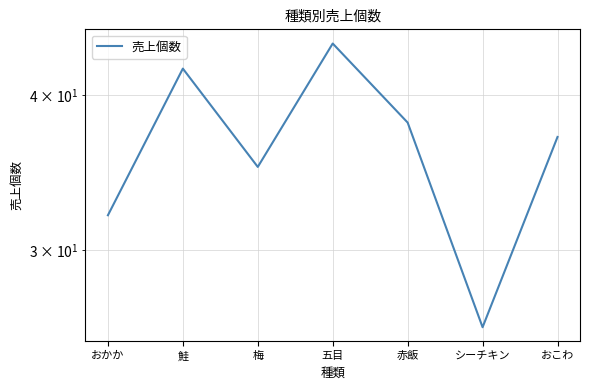

What is the maximum value shown in the chart?

44